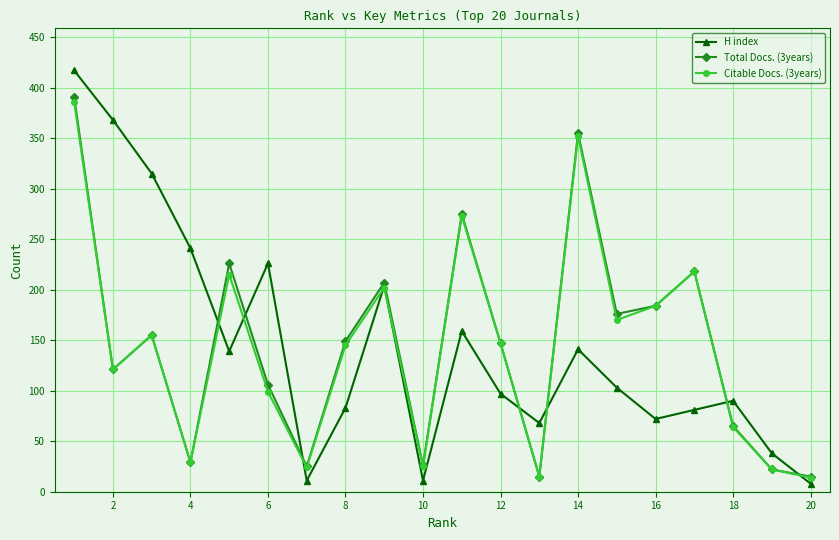

Which series has the widest spread of values?

H index